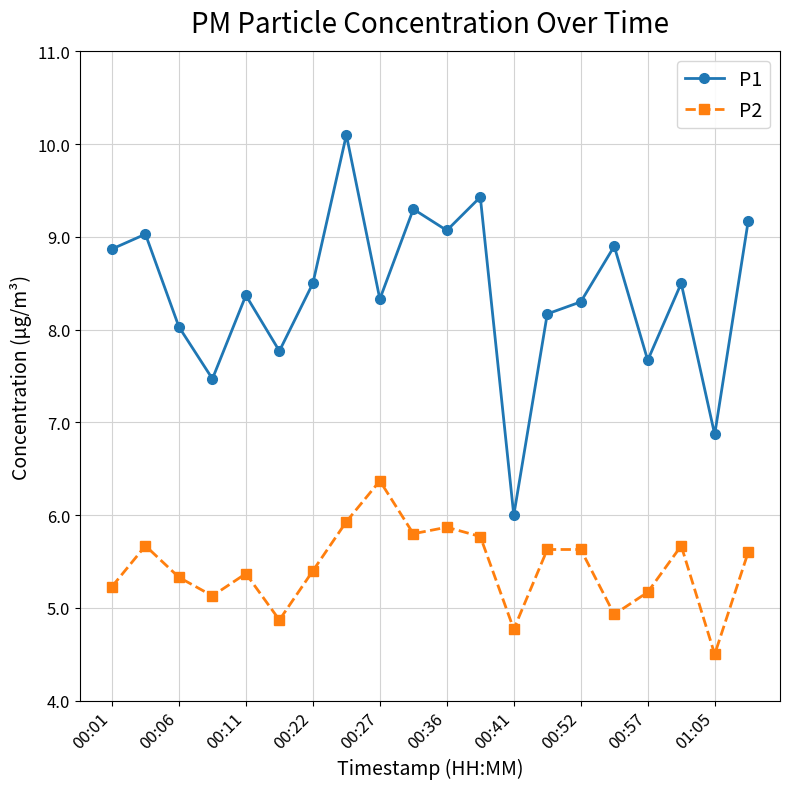

True or false: P2 has more than 0 points higher than both neighbors.

True